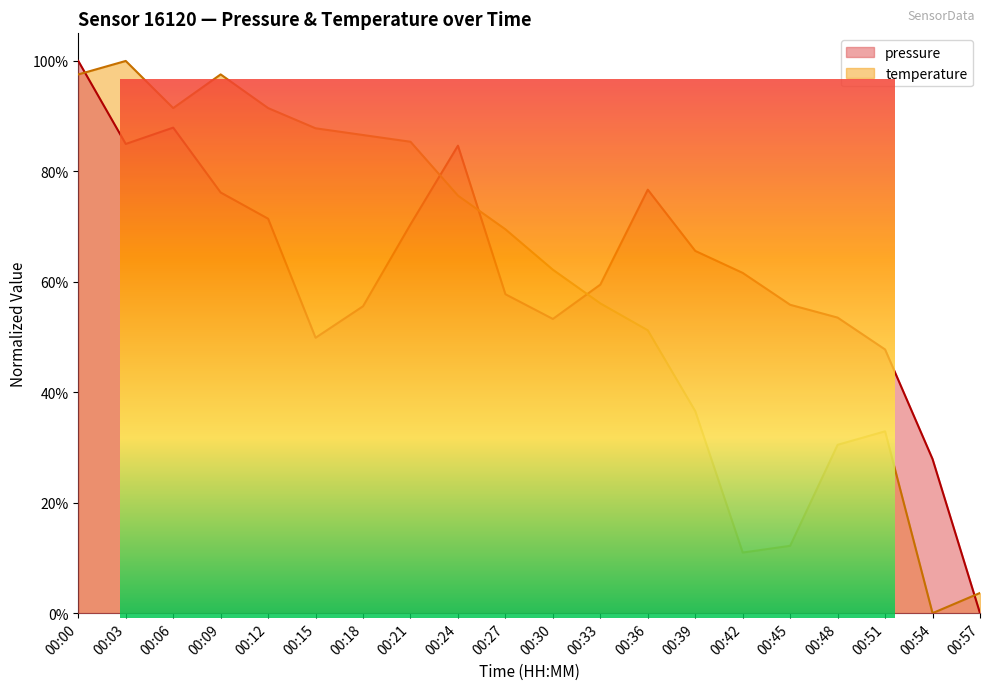

Does the chart display data point markers on the line(s)?

No